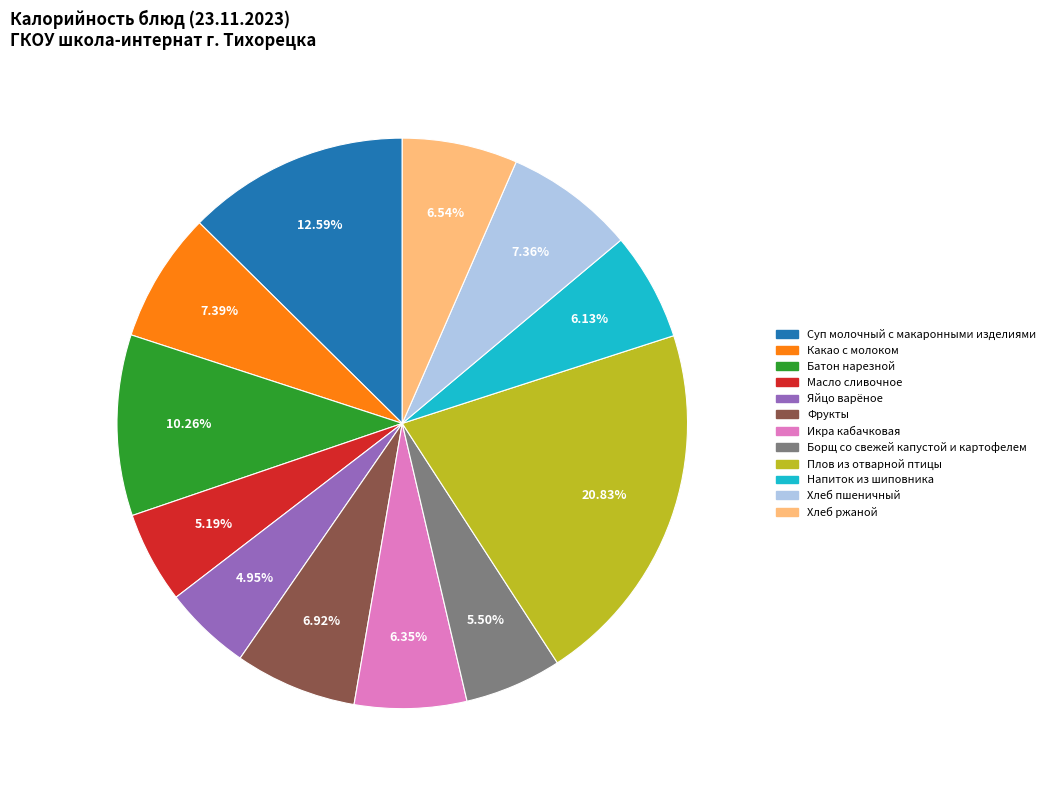

What is the largest slice in the pie chart?

Плов из отварной птицы